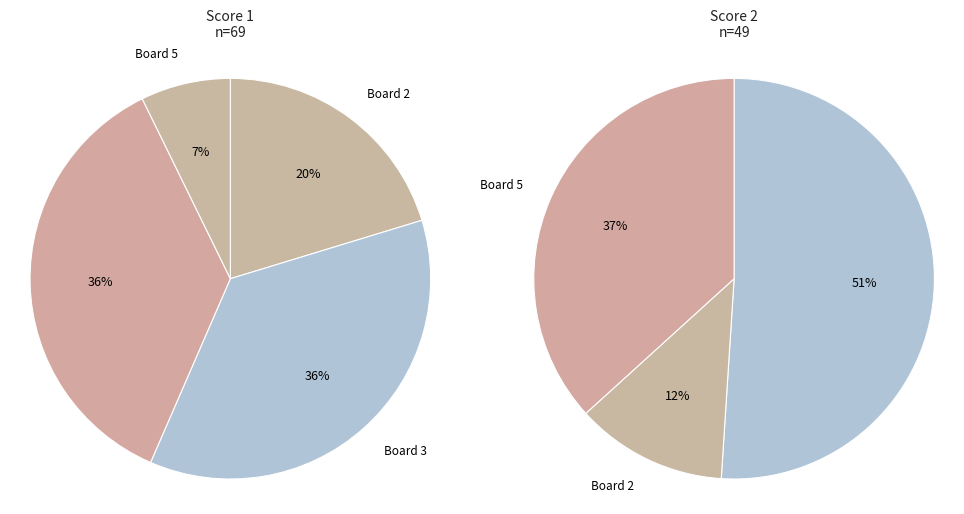

Rank the categories by value from highest to lowest.

Board 3, Board 4, Board 2, Board 5, Board 1